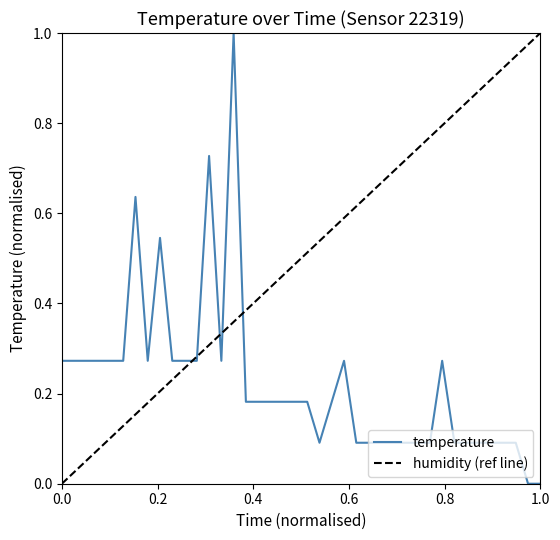

True or false: the data shows 0.2 at 01:38.

False